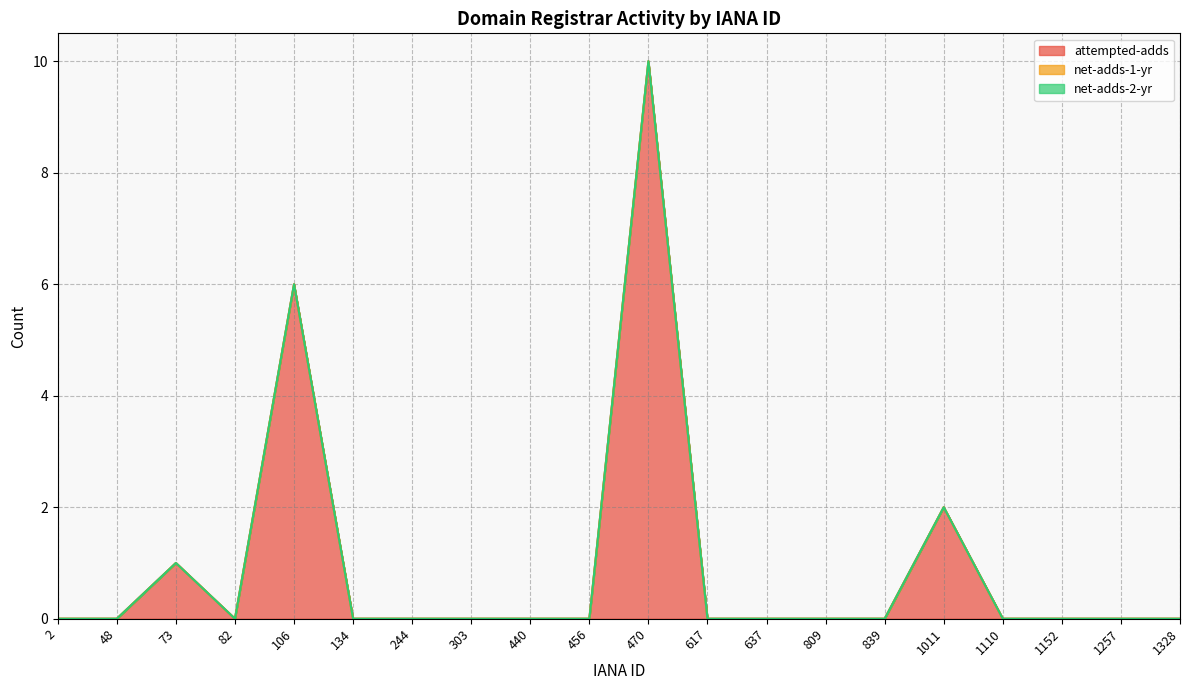

Which series has the widest spread of values?

attempted-adds